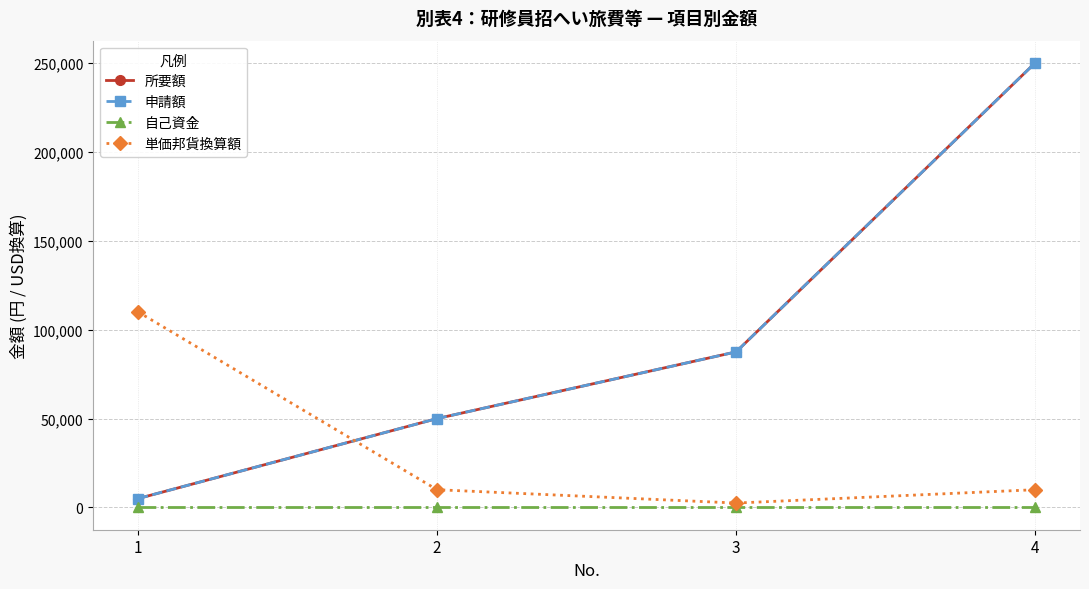

How many lines are shown in the chart?

4